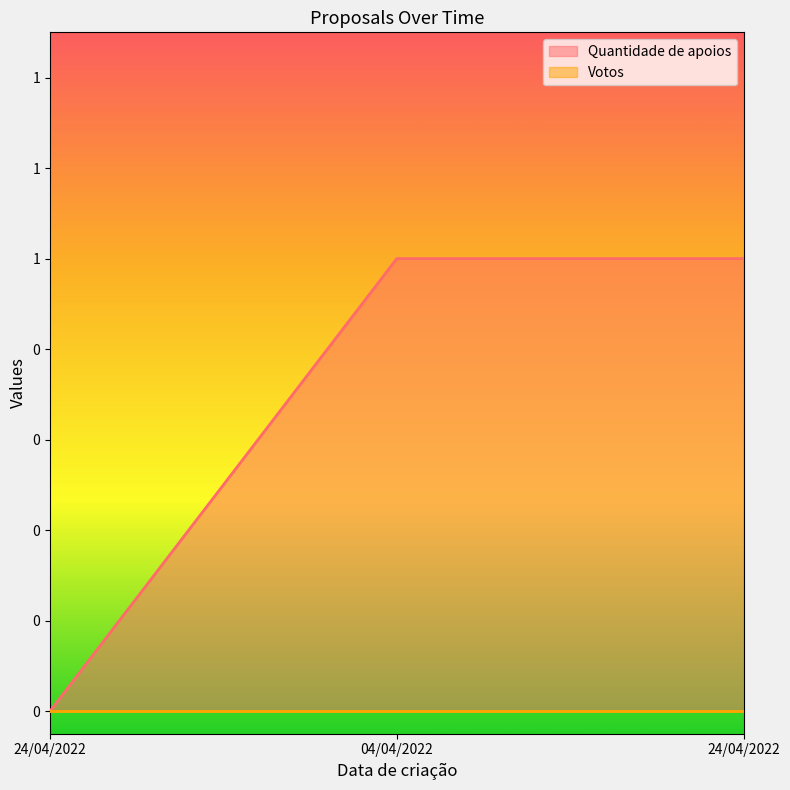

List the labels in order of value, smallest first.

24/04/2022, 04/04/2022, 24/04/2022